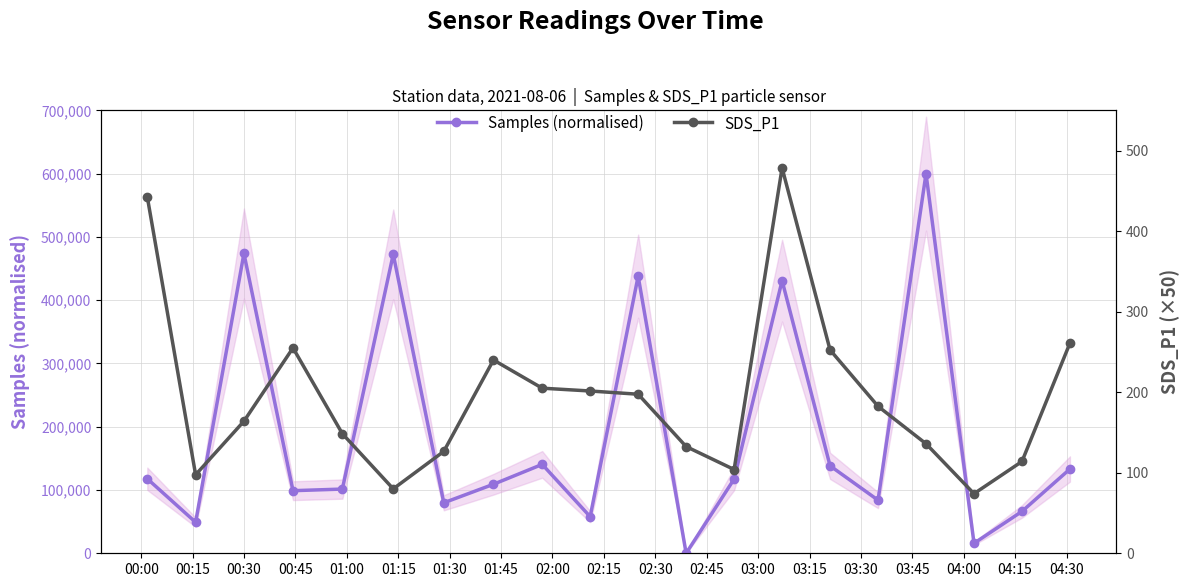

Which series ends up on top after the final intersection of Samples (normalised) and SDS_P1?

Samples (normalised)